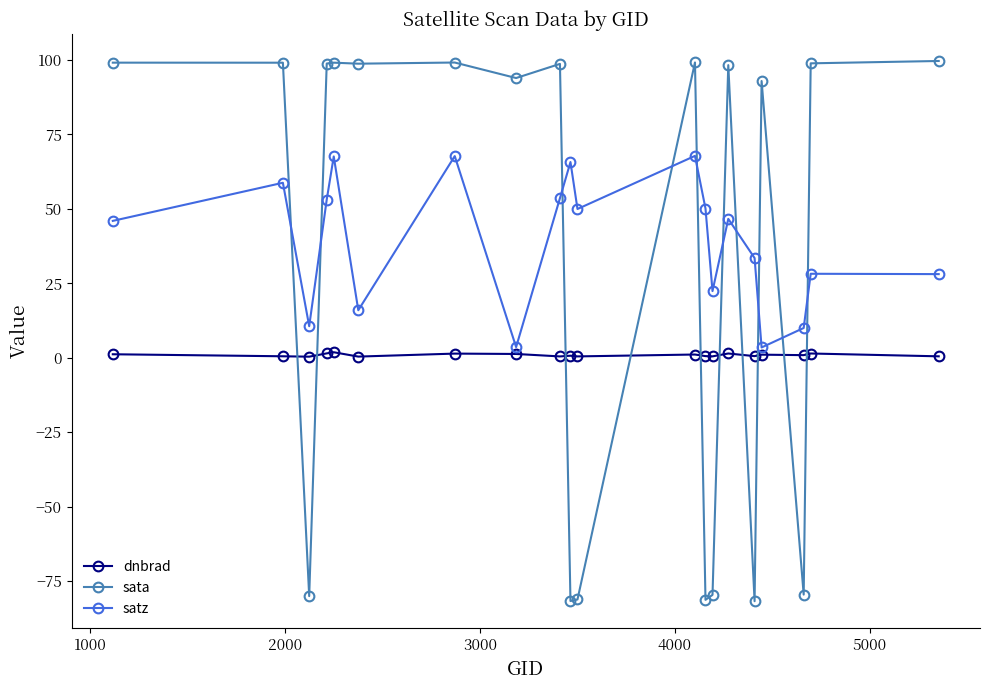

Which series has the largest range (max minus min)?

sata